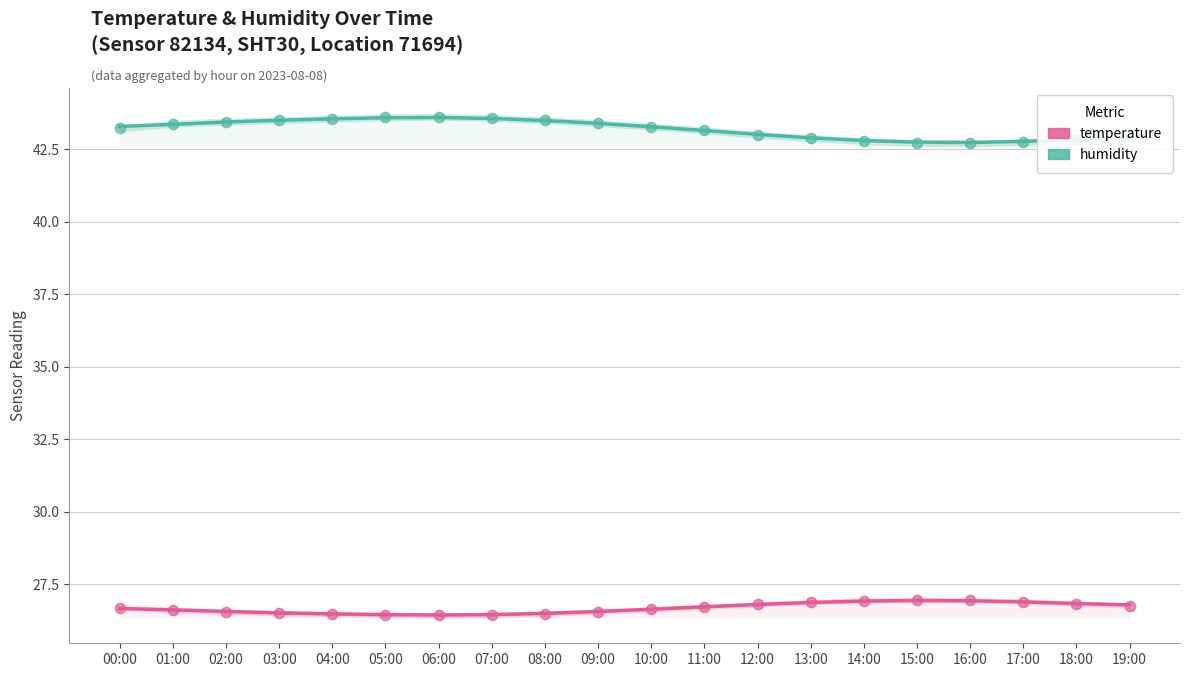

At how many categories does at least one series exceed 29?

20